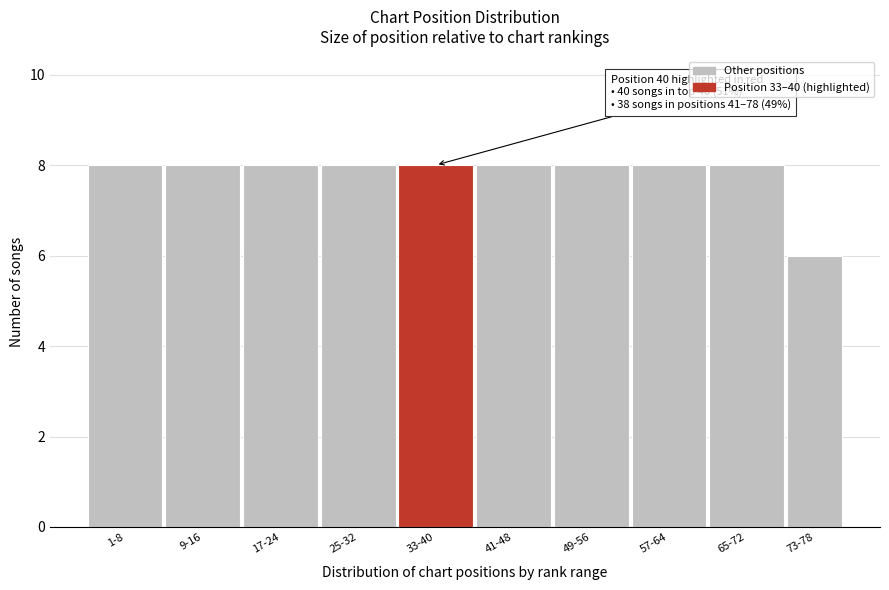

Reading left to right, list all the values displayed in this chart.

1-8=8	9-16=8	17-24=8	25-32=8	33-40=8	41-48=8	49-56=8	57-64=8	65-72=8	73-78=6